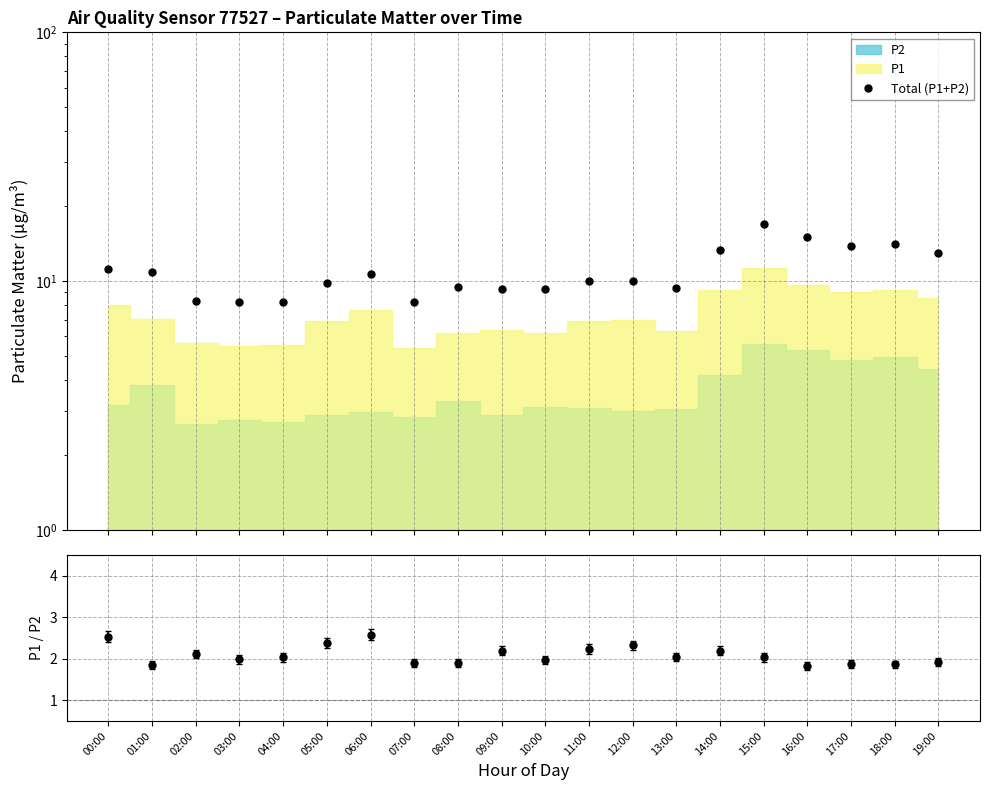

What is the ratio of the value at 10:00 to the value at 11:00?

0.9